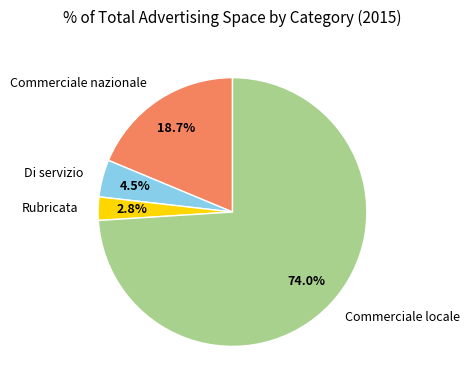

Is it true that Commerciale nazionale is 6% of the pie?

False